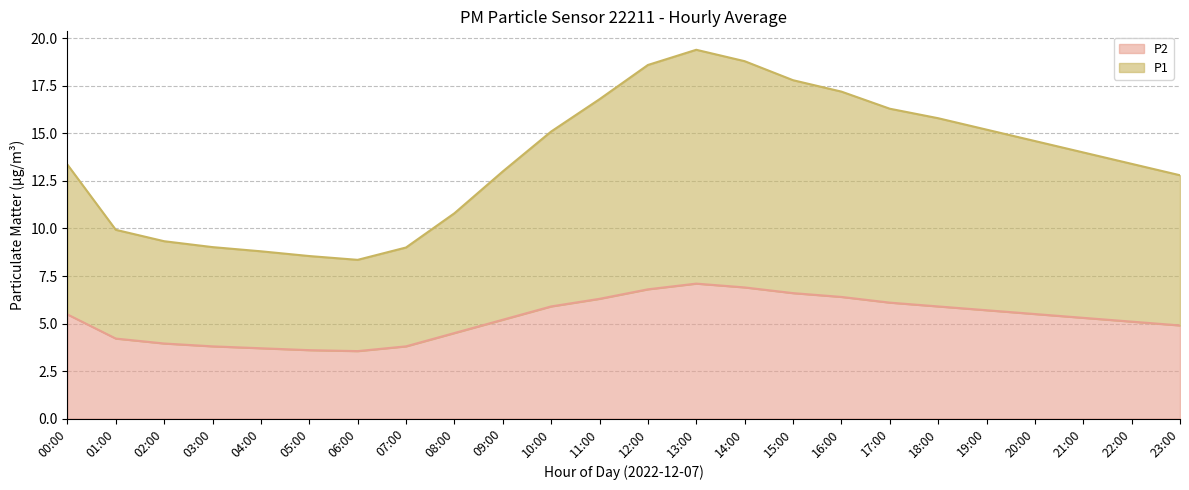

Does the chart have visible grid lines?

Yes